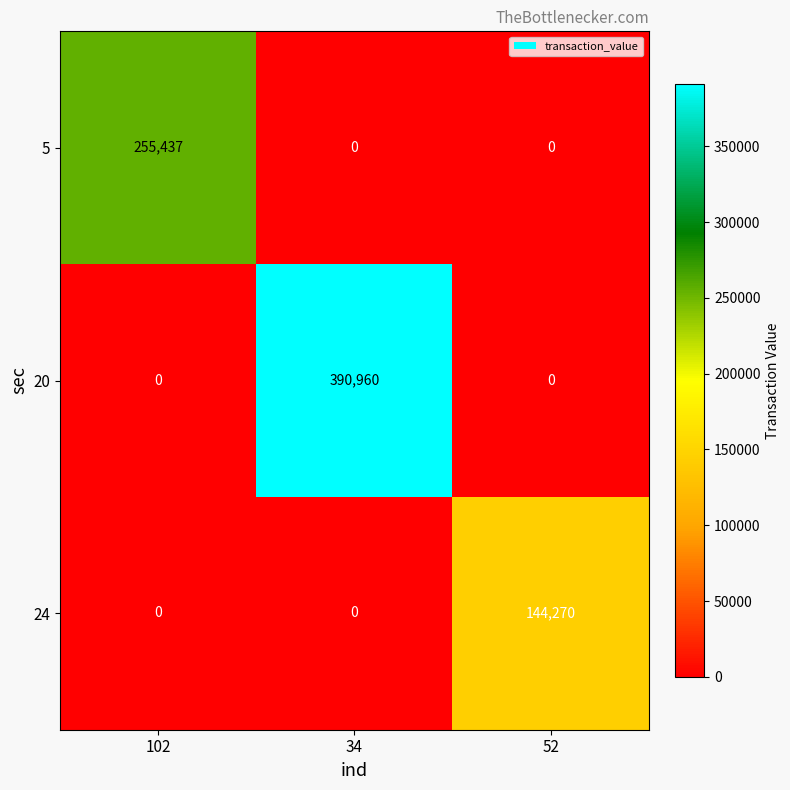

At which category does the chart reach its peak across all series?

34